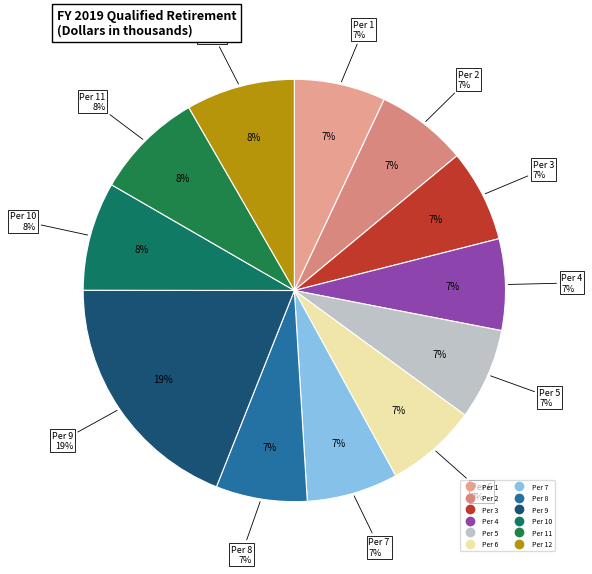

What is the change in value from Per 2 to Per 3?

+9762.4